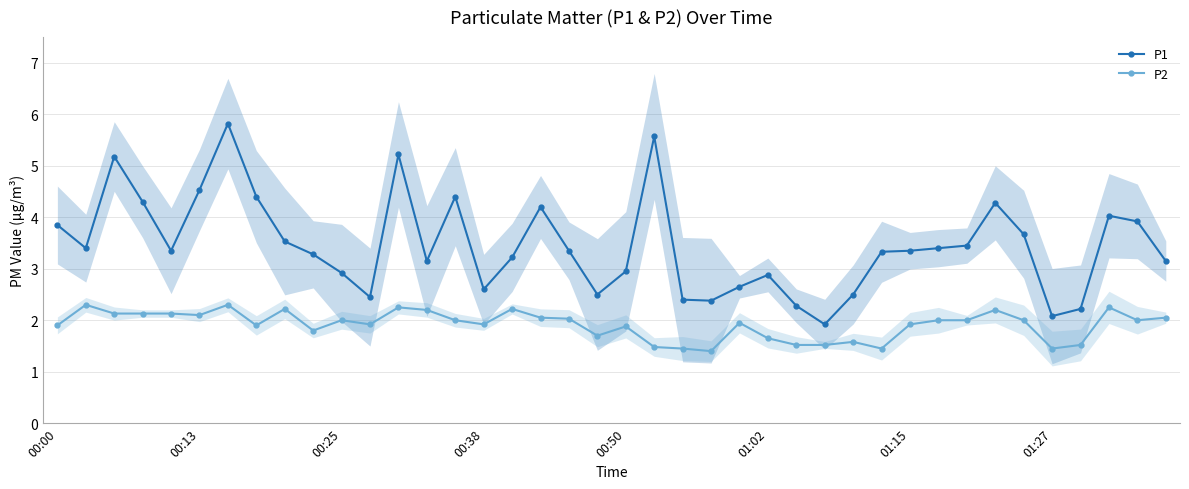

True or false: P2 and P1 intersect in this chart.

False